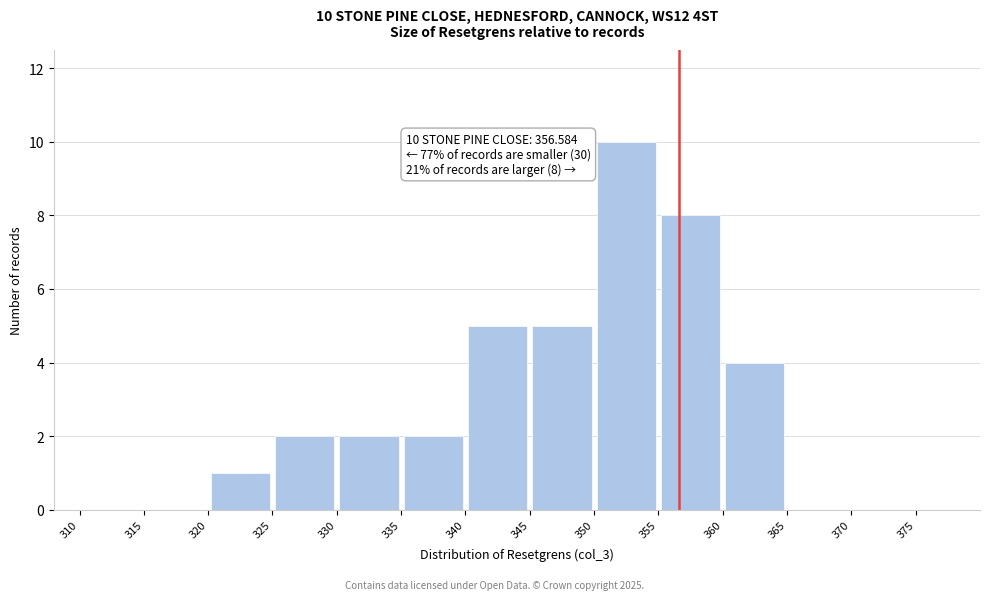

Which range on the x-axis has the tallest bar?

350 to 355